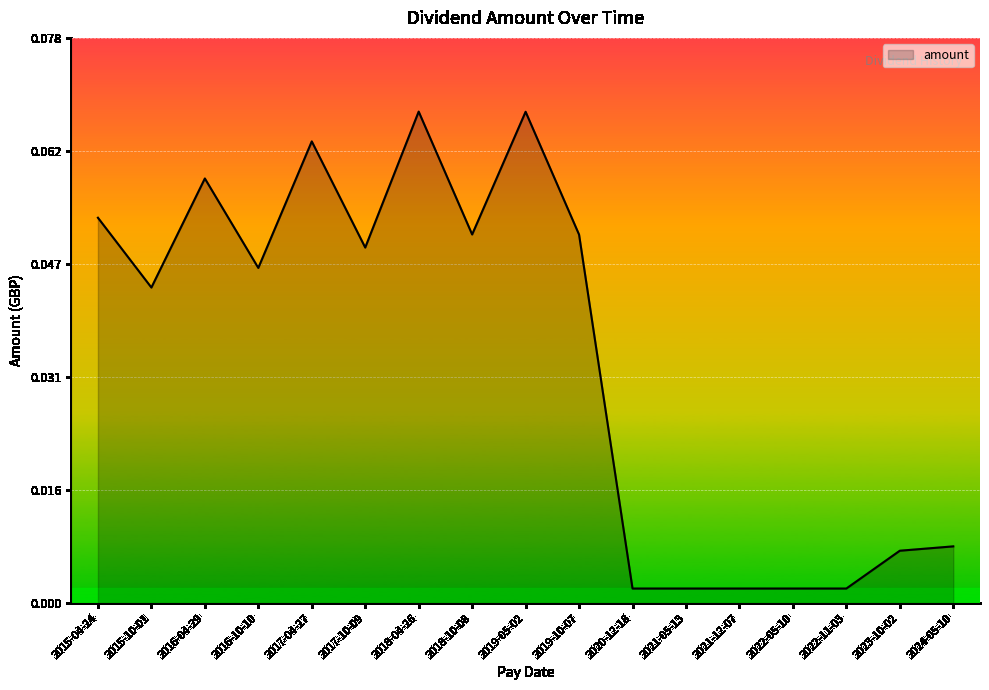

Count the number of categories in the chart.

17